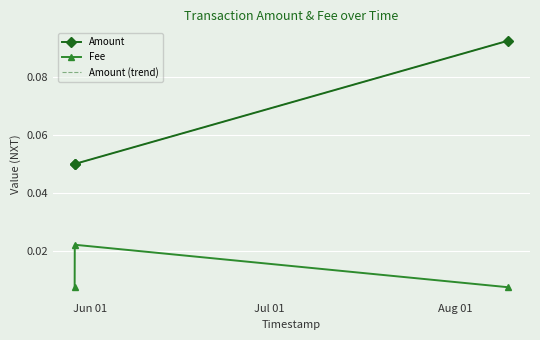

At how many categories does at least one series exceed 0?

3